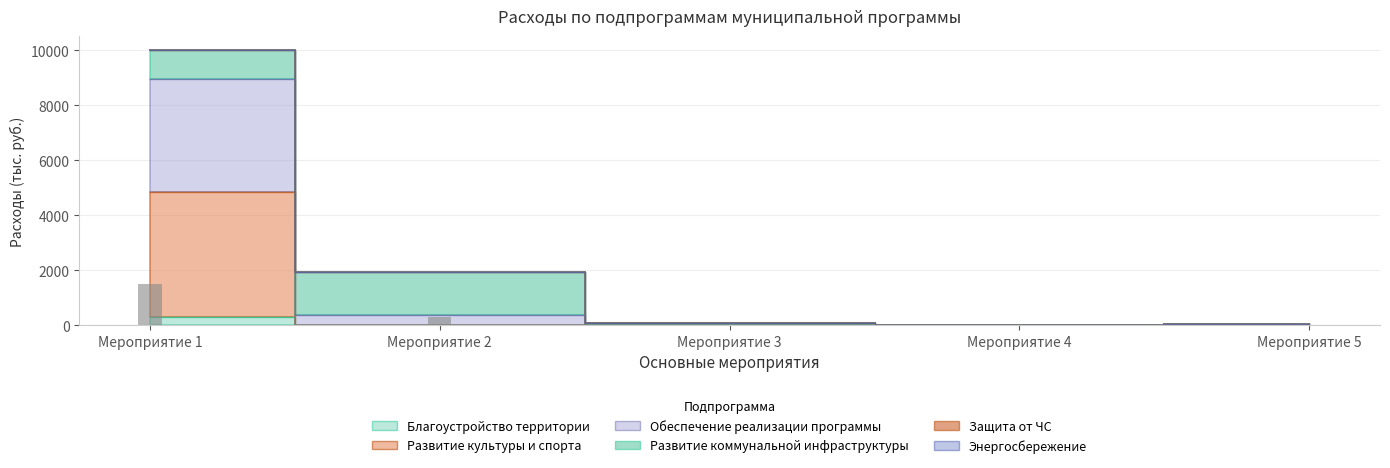

At which label is Развитие культуры и спорта closest to 2419?

Мероприятие 3